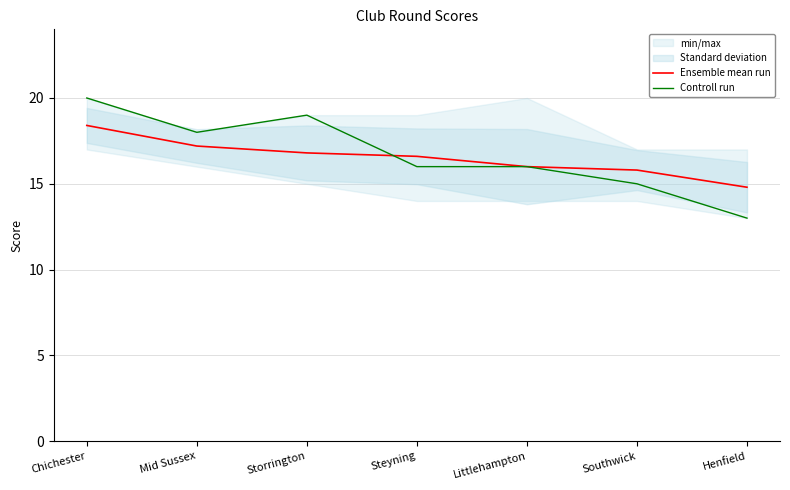

What is the maximum value shown in the chart?

20.0